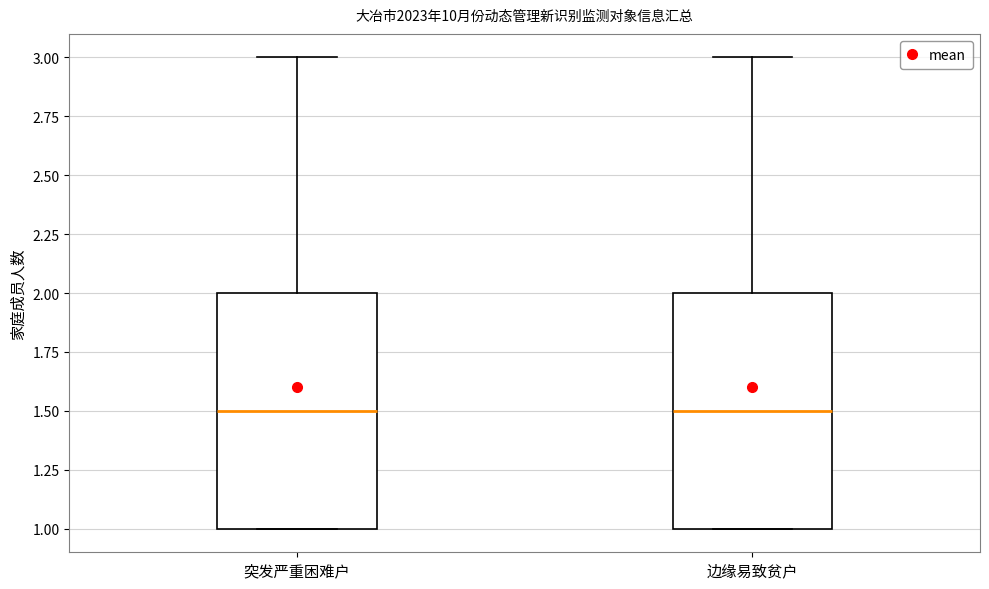

Reading left to right, read every box against the y-axis: the position of its median line, the range the box covers, and the ends of its whiskers. The values are not printed on the chart, so give them approximately, as read against the axis.

突发严重困难户: median 1.5, box 1.0 to 2.0, whiskers 1.0 to 3.0
边缘易致贫户: median 1.5, box 1.0 to 2.0, whiskers 1.0 to 3.0